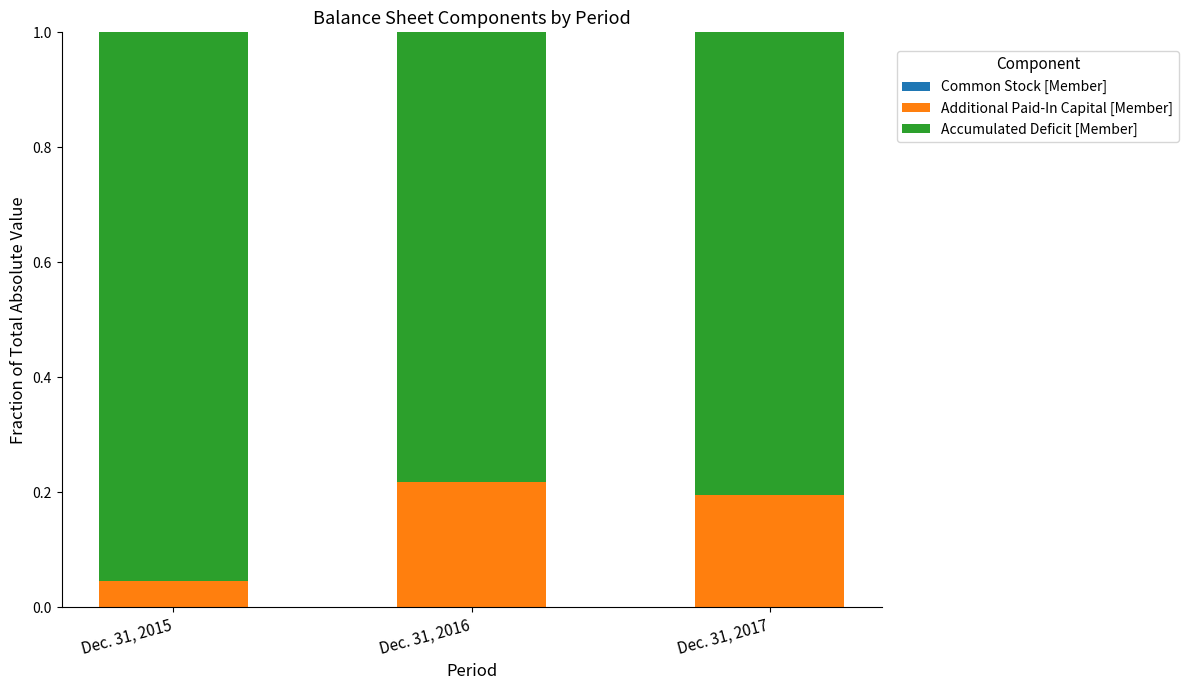

Does the chart contain stacked bars?

Yes